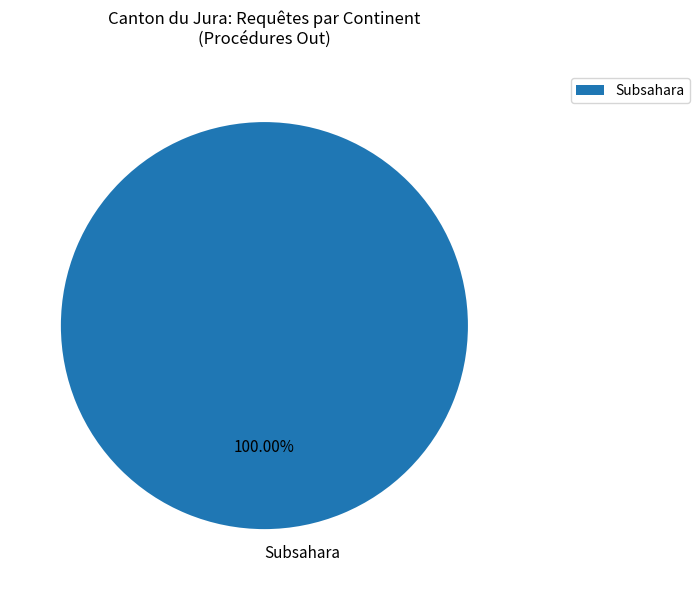

Does Subsahara represent more than half of the total?

Yes